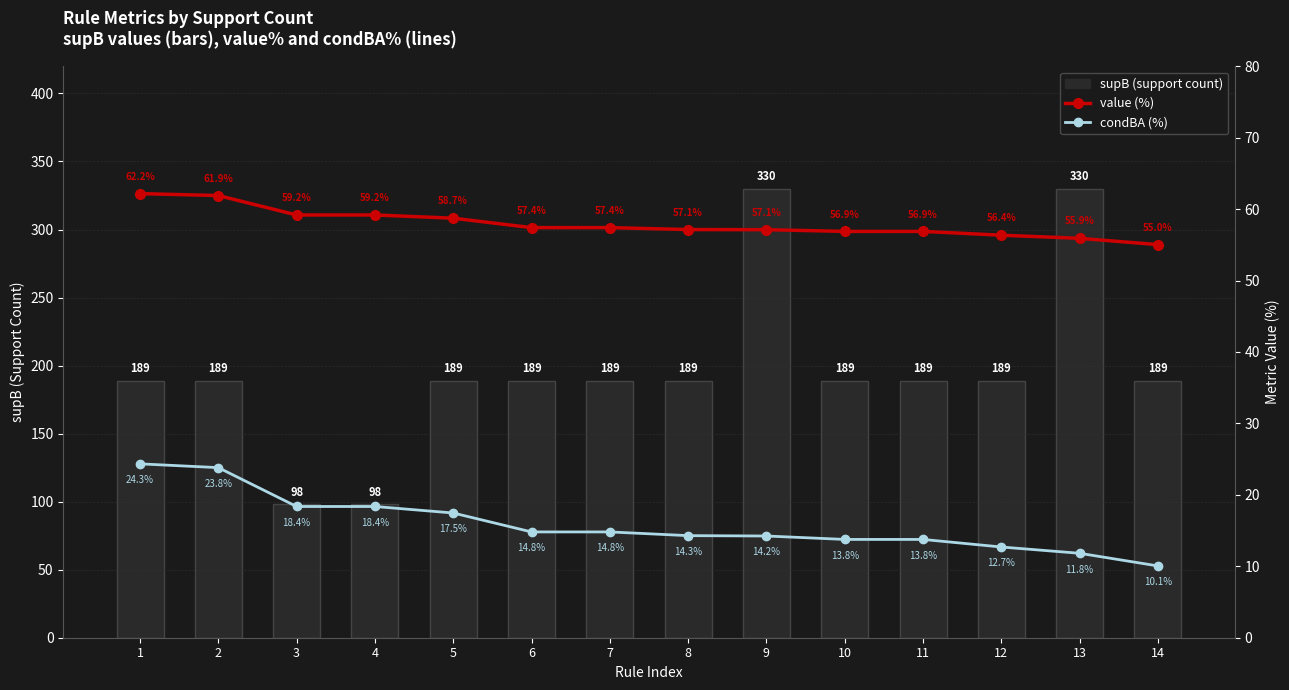

List the labels in order of value (%) value, smallest first.

14, 13, 12, 10, 11, 9, 8, 6, 7, 5, 3, 4, 2, 1